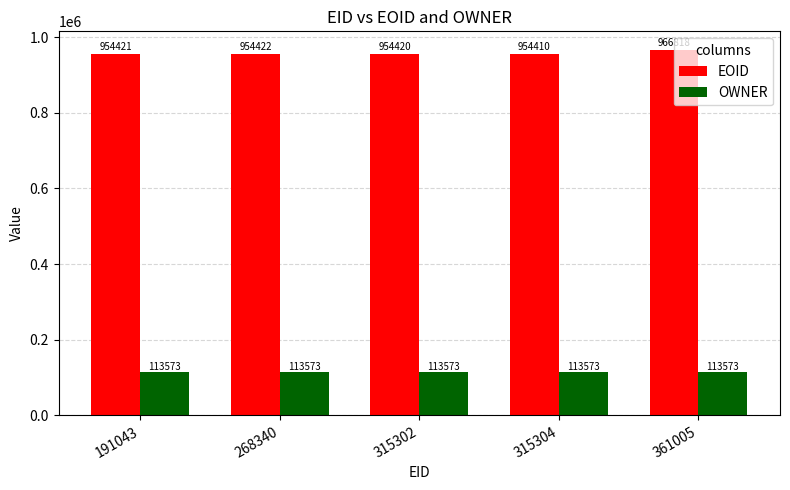

What is the greatest value displayed?

966818